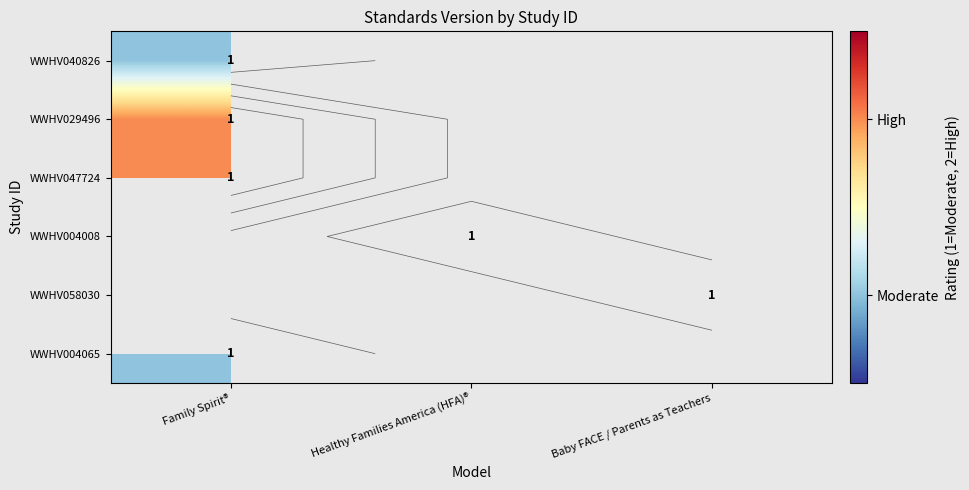

The value of WWHV047724 at Family Spirit® is 1.1. True or false?

False